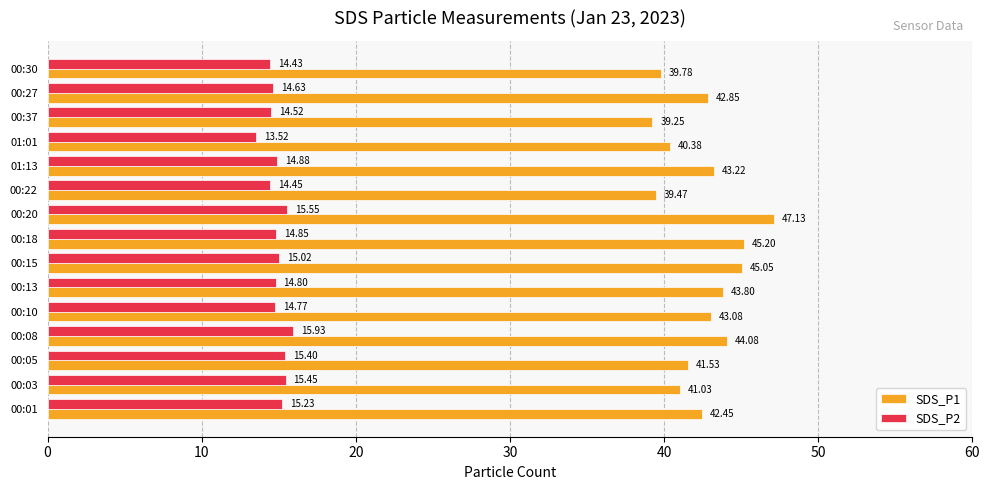

List the series in order of their peak value, lowest first.

SDS_P2, SDS_P1